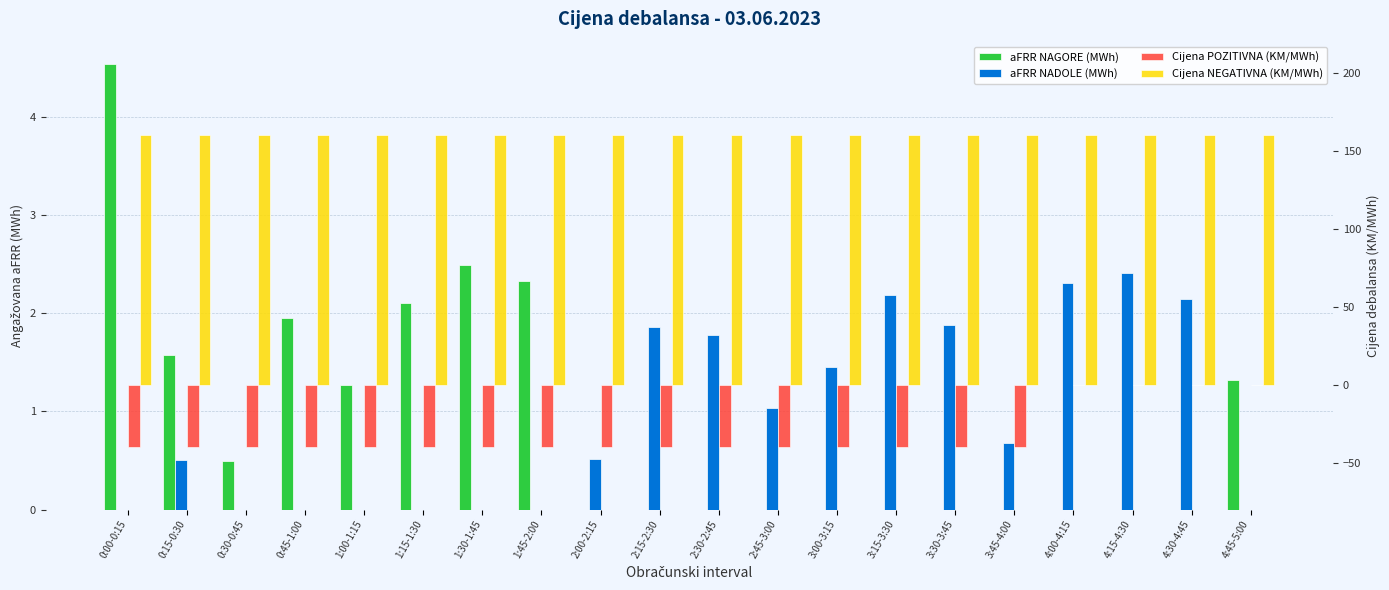

Rank the categories by Cijena POZITIVNA (KM/MWh) value from lowest to highest.

0:00-0:15, 0:15-0:30, 0:30-0:45, 0:45-1:00, 1:00-1:15, 1:15-1:30, 1:30-1:45, 1:45-2:00, 2:00-2:15, 2:15-2:30, 2:30-2:45, 2:45-3:00, 3:00-3:15, 3:15-3:30, 3:30-3:45, 3:45-4:00, 4:00-4:15, 4:15-4:30, 4:30-4:45, 4:45-5:00